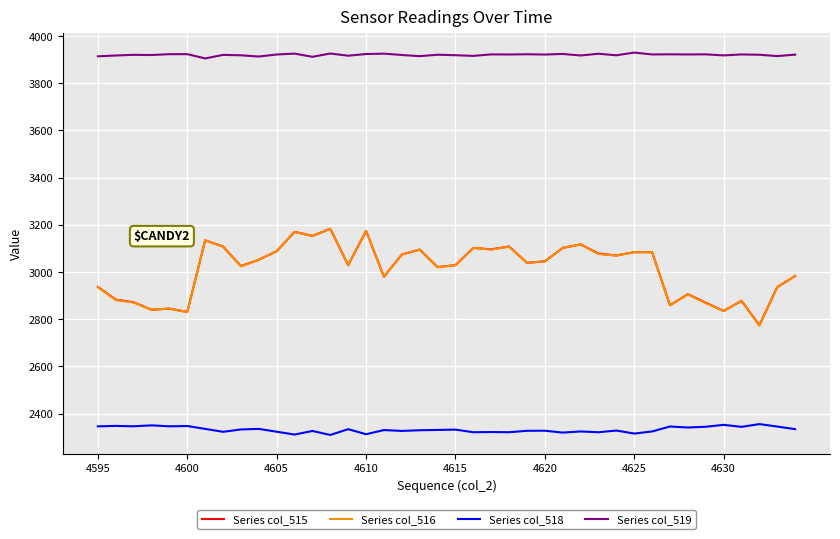

How many lines are shown in the chart?

4